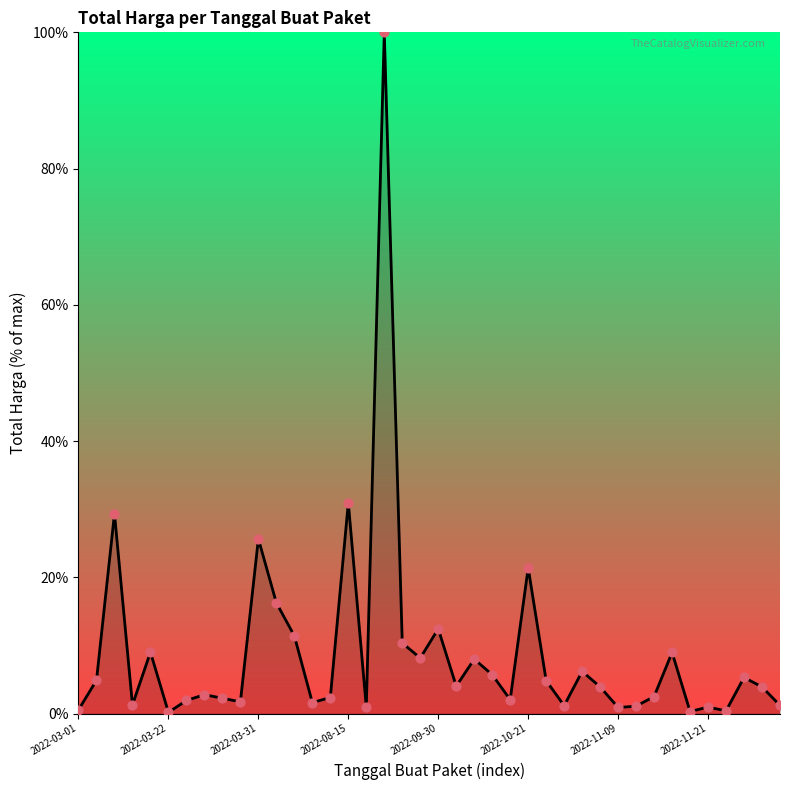

What is the difference between the maximum and minimum values?

99.8